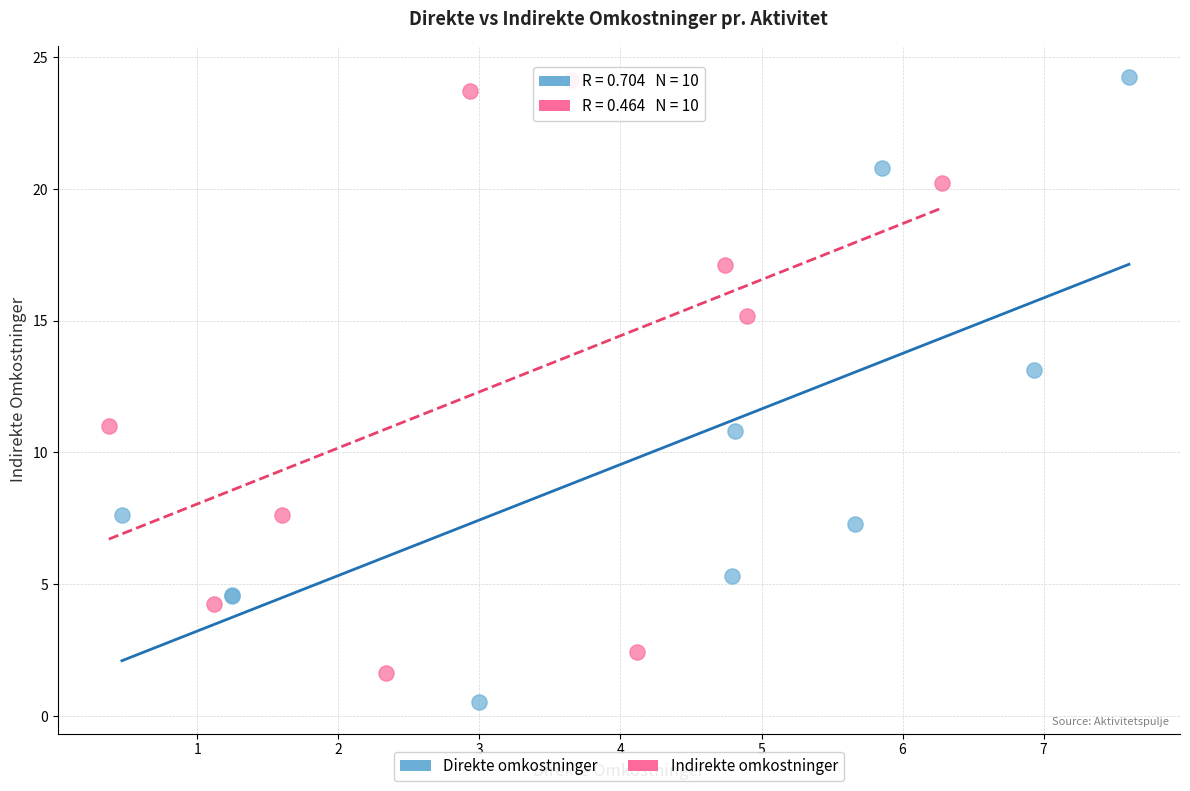

Which series reaches the minimum Y coordinate?

Direkte omkostninger